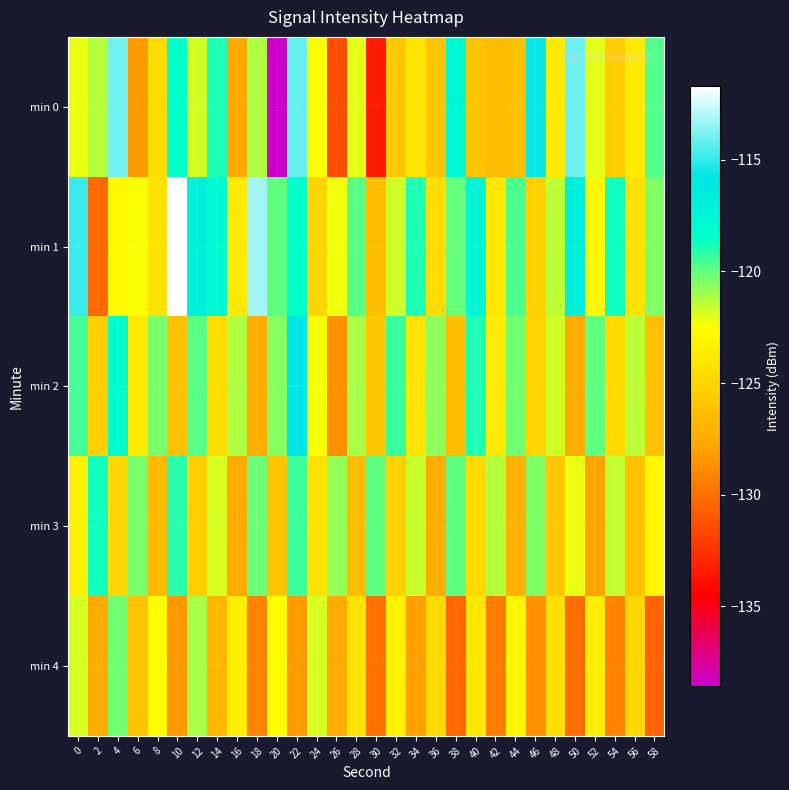

Reading right to left, extract all data points from this chart.

min 0: 58=-119.7	56=-123.7	54=-125.5	52=-122.0	50=-114.0	48=-123.6	46=-115.7	44=-126.3	42=-126.4	40=-126.1	38=-117.6	36=-126.1	34=-124.0	32=-125.8	30=-133.4	28=-122.0	26=-131.4	24=-122.5	22=-114.2	20=-138.6	18=-121.3	16=-127.7	14=-118.8	12=-121.8	10=-118.5	8=-124.6	6=-128.3	4=-113.9	2=-121.3	0=-122.1
min 1: 58=-120.5	56=-124.1	54=-118.7	52=-122.9	50=-116.8	48=-121.4	46=-125.2	44=-119.6	42=-123.8	40=-117.3	38=-120.1	36=-124.5	34=-118.9	32=-121.7	30=-126.4	28=-119.8	26=-122.3	24=-125.0	22=-118.5	20=-120.0	18=-113.3	16=-123.7	14=-117.8	12=-116.9	10=-111.7	8=-124.1	6=-122.4	4=-122.7	2=-130.4	0=-114.9
min 2: 58=-126.1	56=-121.4	54=-124.7	52=-120.0	50=-127.4	48=-121.7	46=-125.0	44=-120.3	42=-123.6	40=-118.9	38=-126.4	36=-120.7	34=-124.0	32=-119.3	30=-125.8	28=-121.1	26=-128.7	24=-122.4	22=-115.9	20=-120.6	18=-127.3	16=-121.2	14=-124.5	12=-119.8	10=-126.1	8=-120.4	6=-123.7	4=-118.2	2=-125.3	0=-119.5
min 3: 58=-122.9	56=-126.2	54=-121.5	52=-127.9	50=-122.2	48=-125.8	46=-120.5	44=-127.0	42=-121.3	40=-124.7	38=-120.0	36=-127.3	34=-121.6	32=-125.2	30=-119.9	28=-126.5	26=-120.8	24=-124.1	22=-119.4	20=-125.9	18=-120.2	16=-127.5	14=-121.8	12=-125.3	10=-119.1	8=-126.6	6=-120.4	4=-124.9	2=-118.7	0=-123.2
min 4: 58=-130.6	56=-124.9	54=-129.2	52=-123.5	50=-130.1	48=-124.4	46=-128.7	44=-123.0	42=-129.5	40=-123.8	38=-130.4	36=-124.7	34=-128.0	32=-123.3	30=-129.9	28=-124.2	26=-127.5	24=-121.8	22=-128.3	20=-122.6	18=-129.2	16=-123.5	14=-126.8	12=-121.1	10=-128.4	8=-122.7	6=-126.0	4=-120.3	2=-127.5	0=-121.8